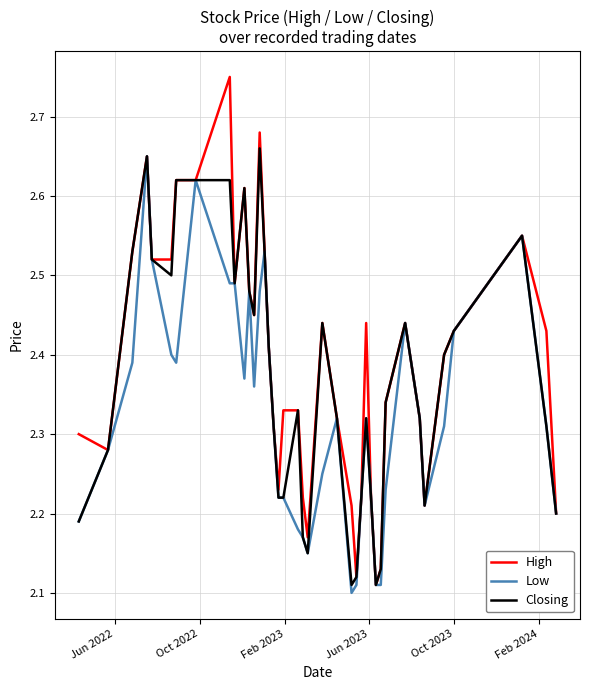

Count the number of categories in the chart.

40